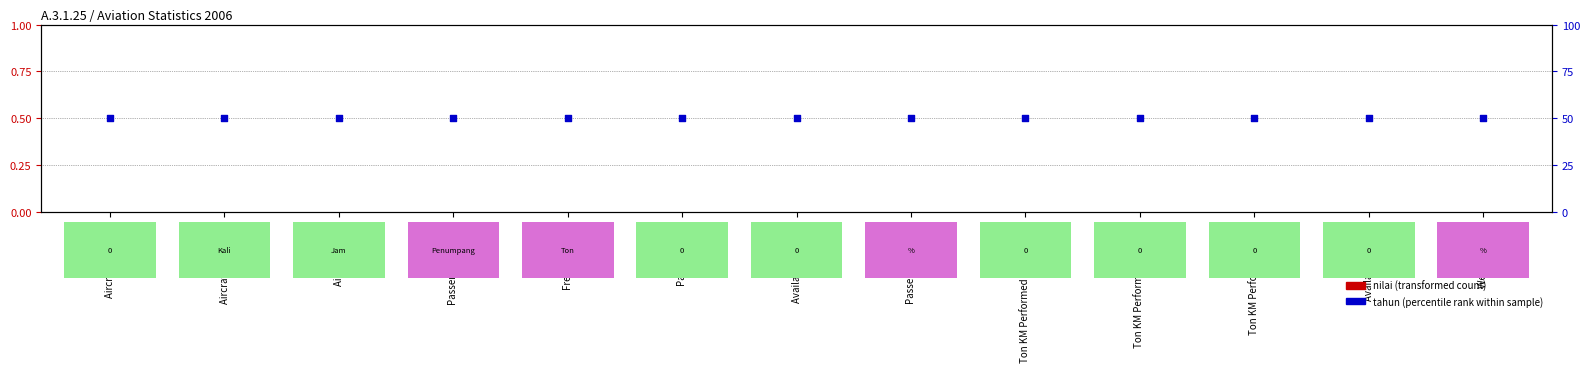

Which series has the largest total across all categories?

tahun (percentile rank within sample)